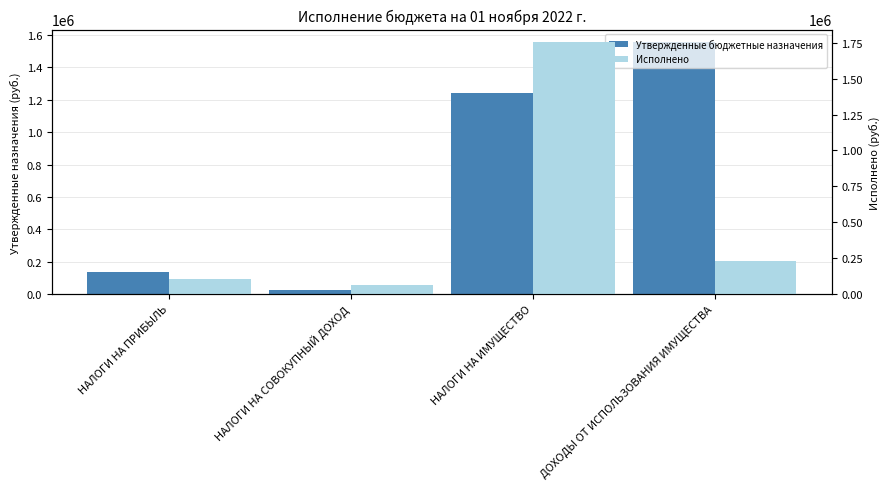

Which series has the largest range (max minus min)?

Исполнено